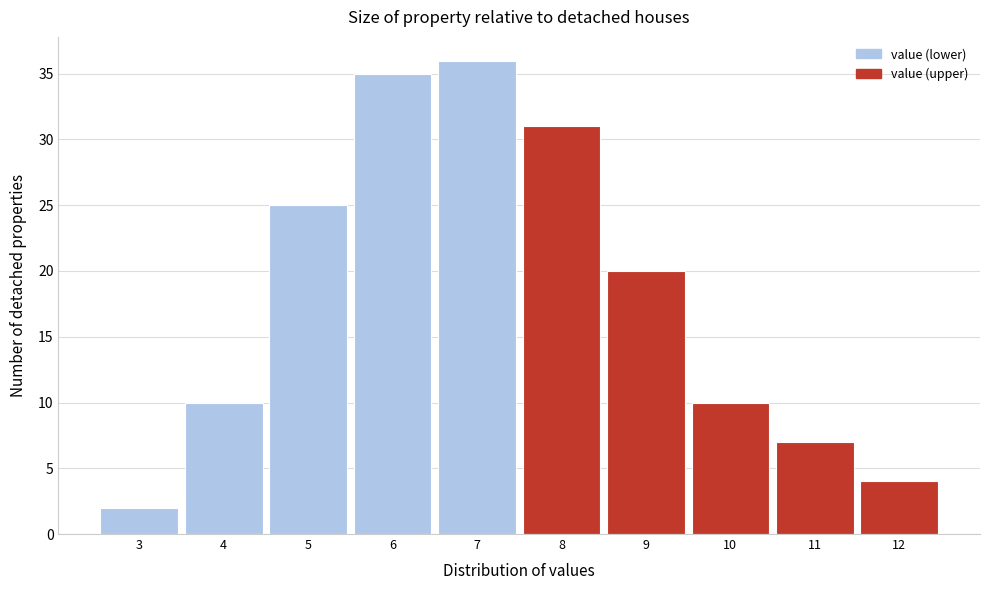

Reading left to right, what are all the values shown in this chart?

3=2	4=10	5=25	6=35	7=36	8=31	9=20	10=10	11=7	12=4